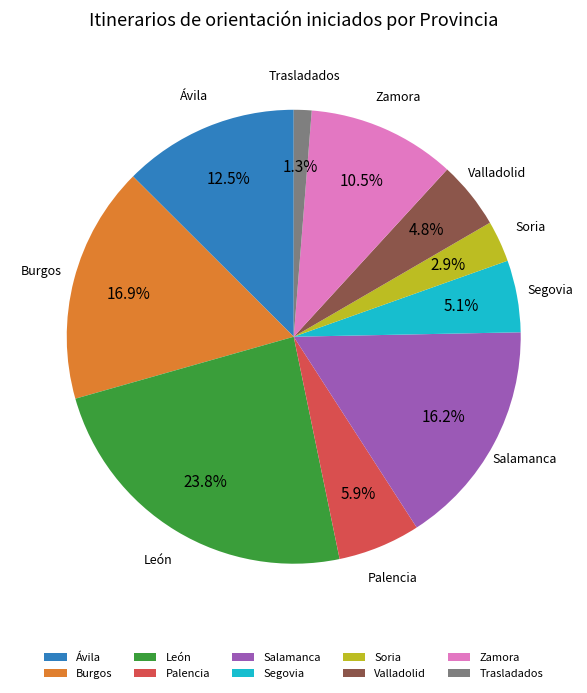

To the nearest percent, what is the difference between the Palencia and Zamora slice percentages?

5%